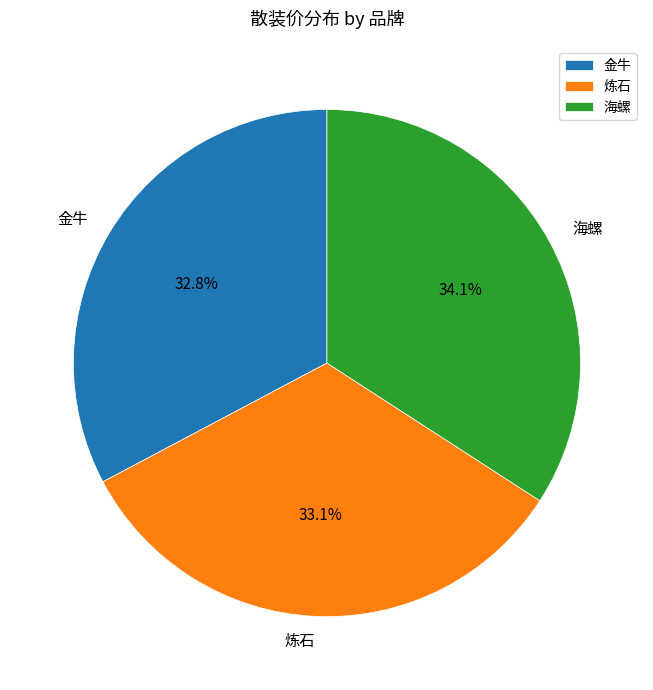

Does any single category account for the majority?

No